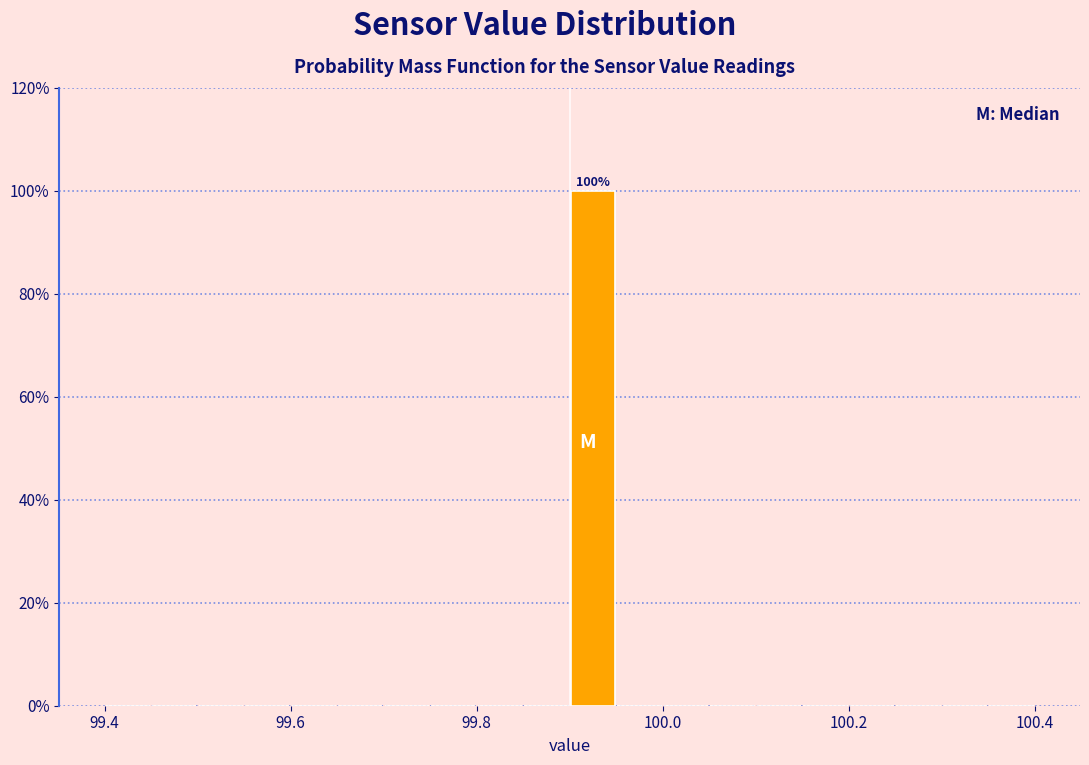

Read against the x-axis, roughly where is the centre of the tallest bar?

99.92